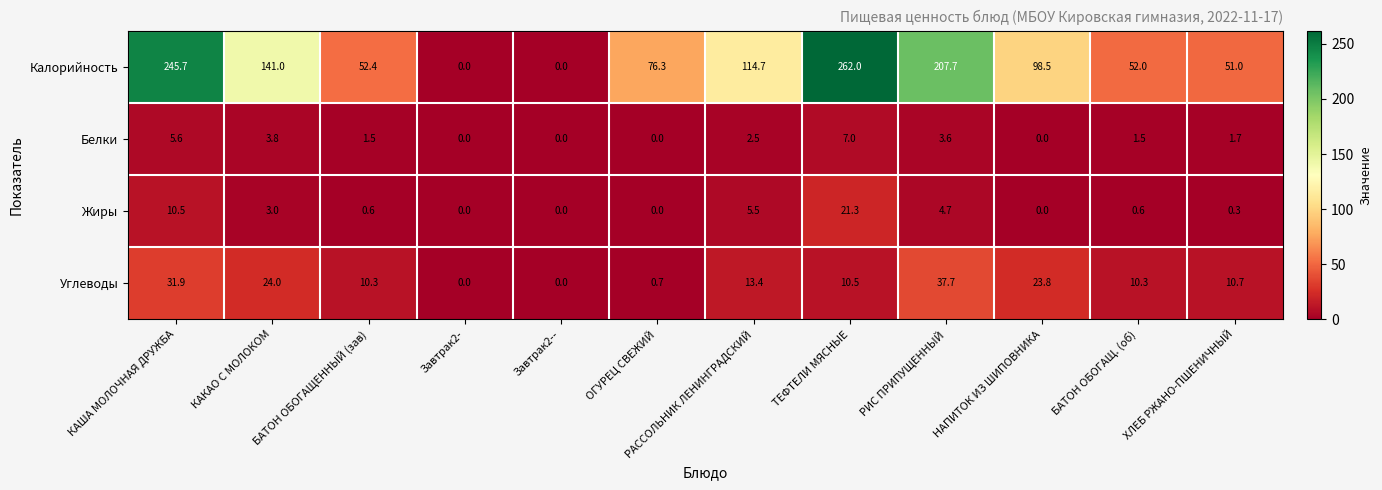

Which series has the largest total across all categories?

Калорийность